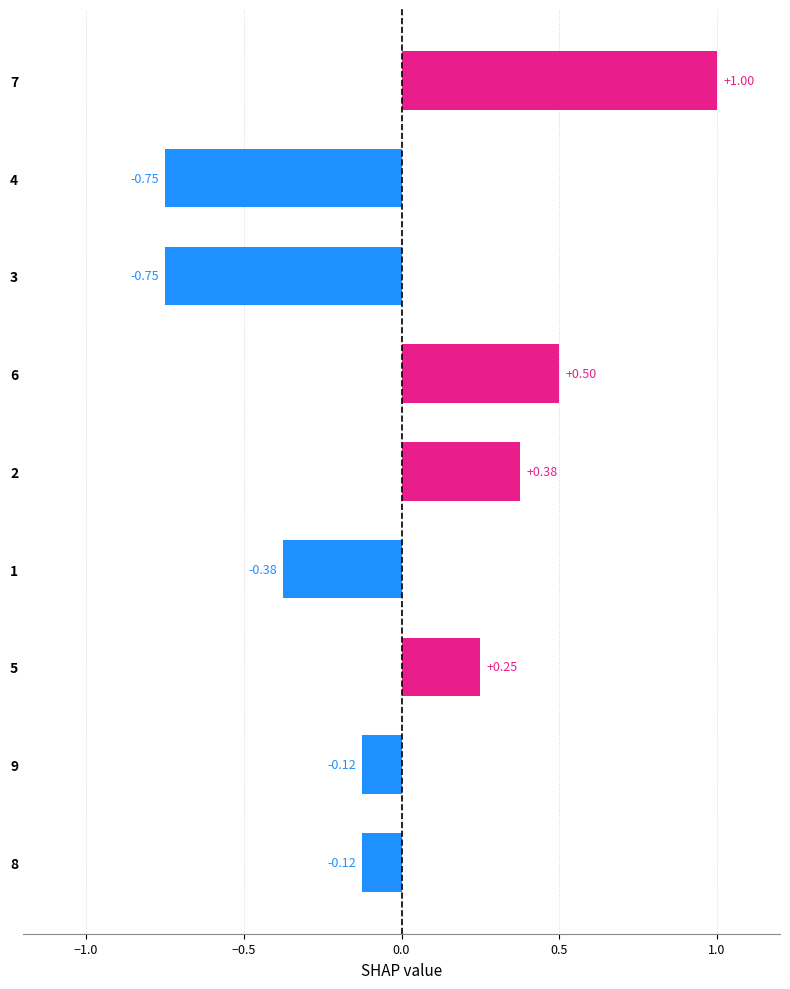

Between 9 and 4, which is larger?

9